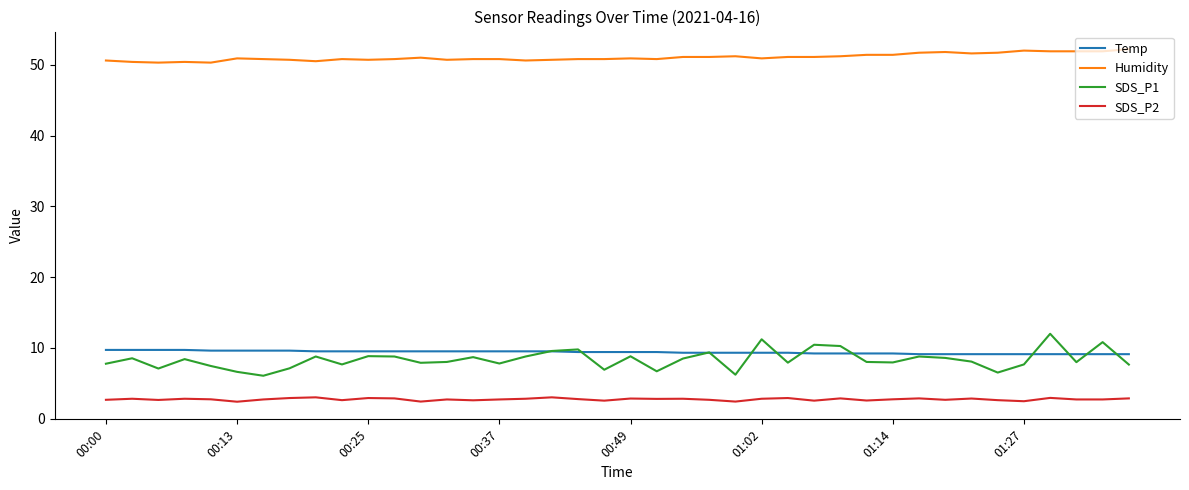

What are all the series names shown in the legend?

Temp, Humidity, SDS_P1, SDS_P2